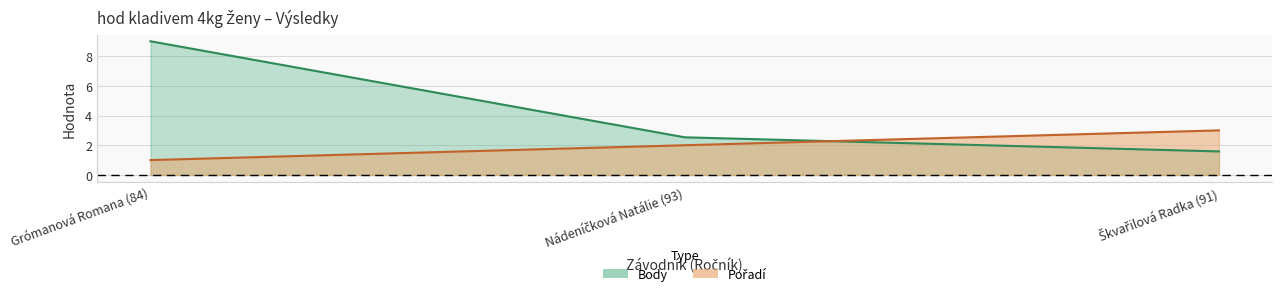

Reading left to right, transcribe all the data shown in this chart.

Pořadí: Grómanová Romana (84)=1.0	Nádeníčková Natálie (93)=2.0	Škvařilová Radka (91)=3.0
Body: Grómanová Romana (84)=9.0	Nádeníčková Natálie (93)=2.5	Škvařilová Radka (91)=1.6